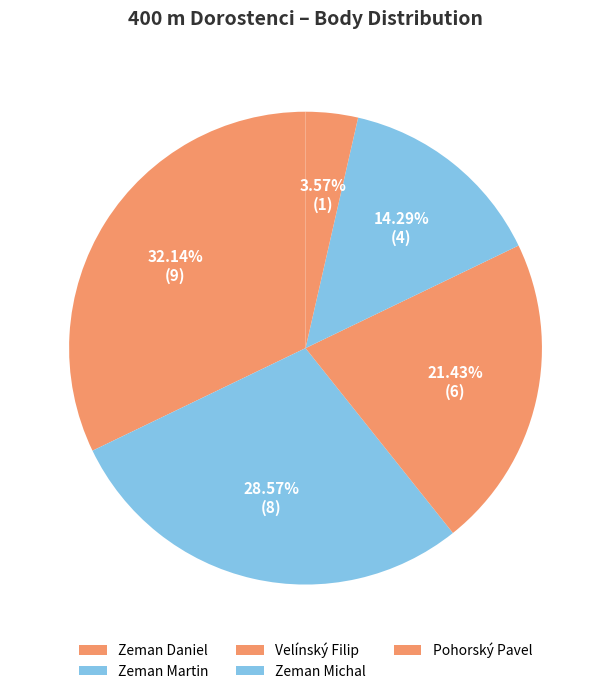

Count the number of slices in the pie.

5